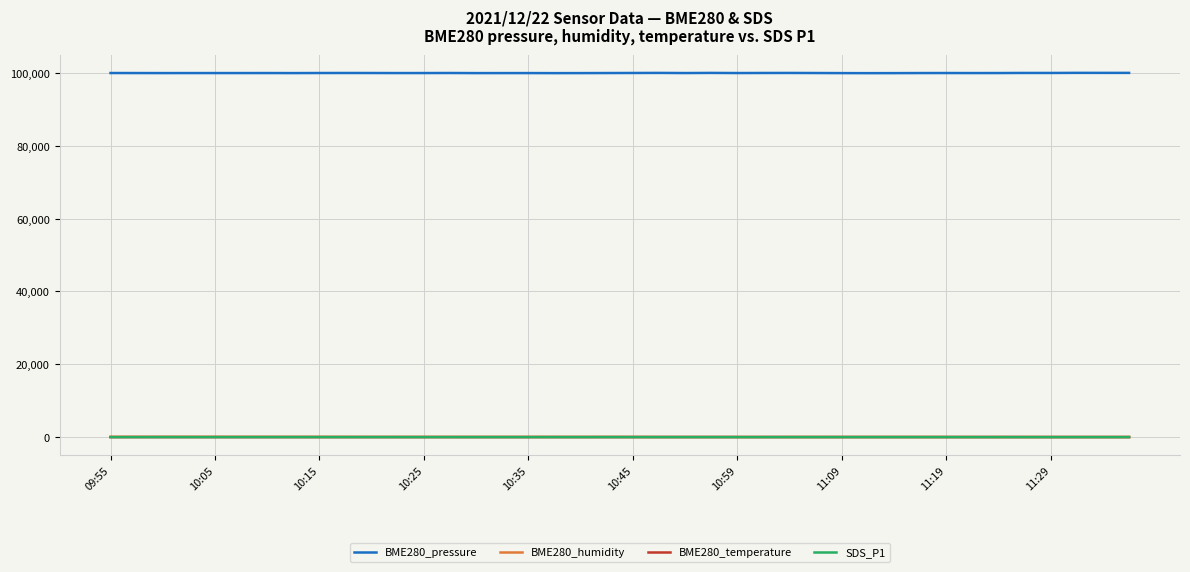

True or false: BME280_pressure and BME280_temperature intersect in this chart.

False